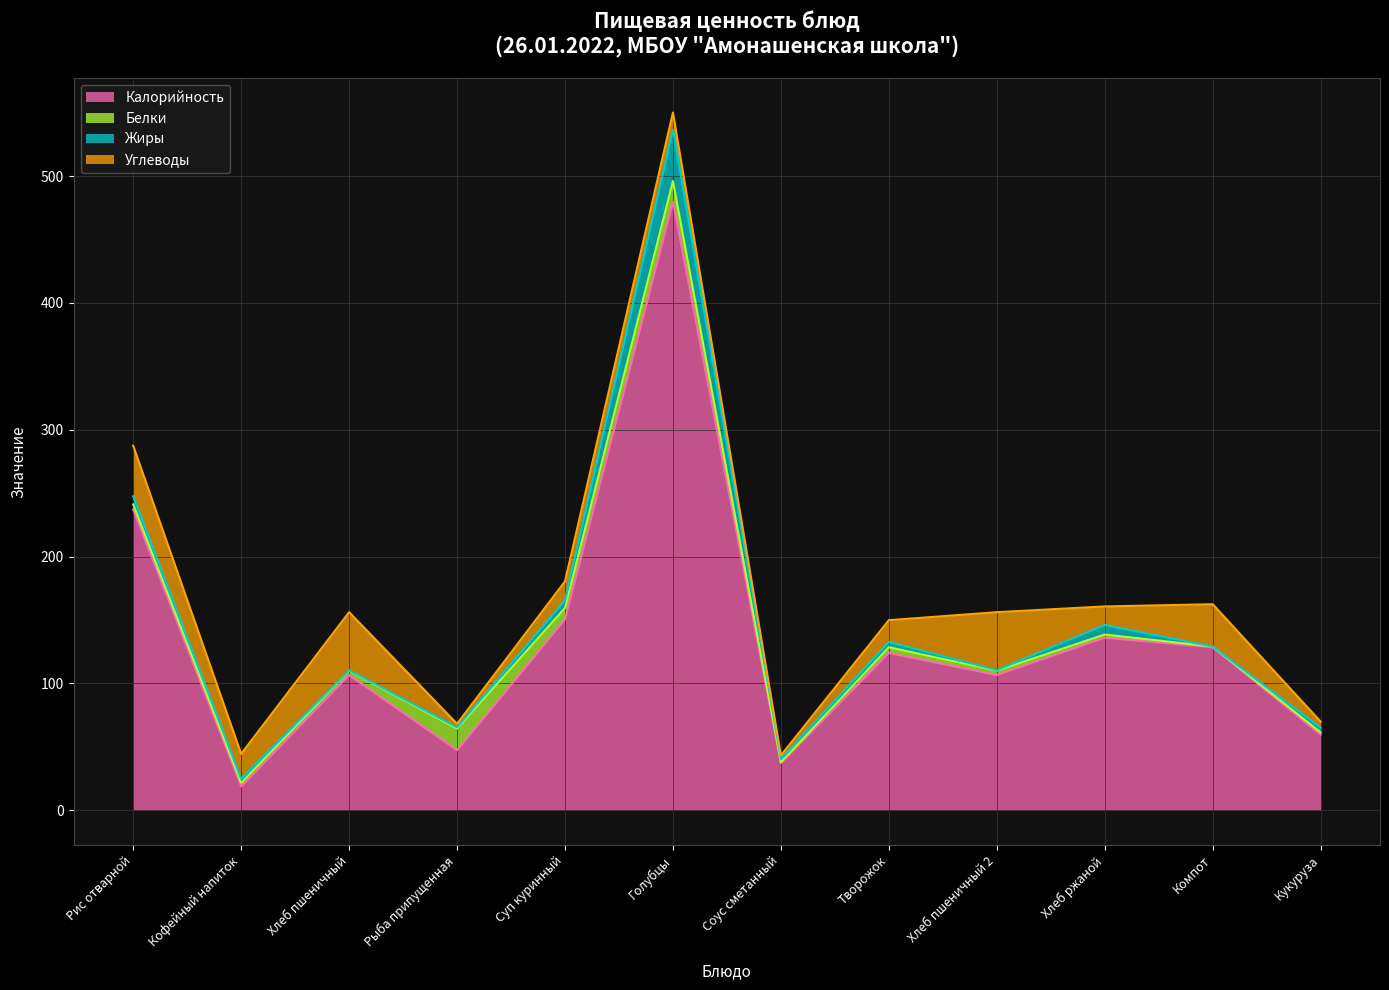

What is the total value across all series at Творожок?

149.8